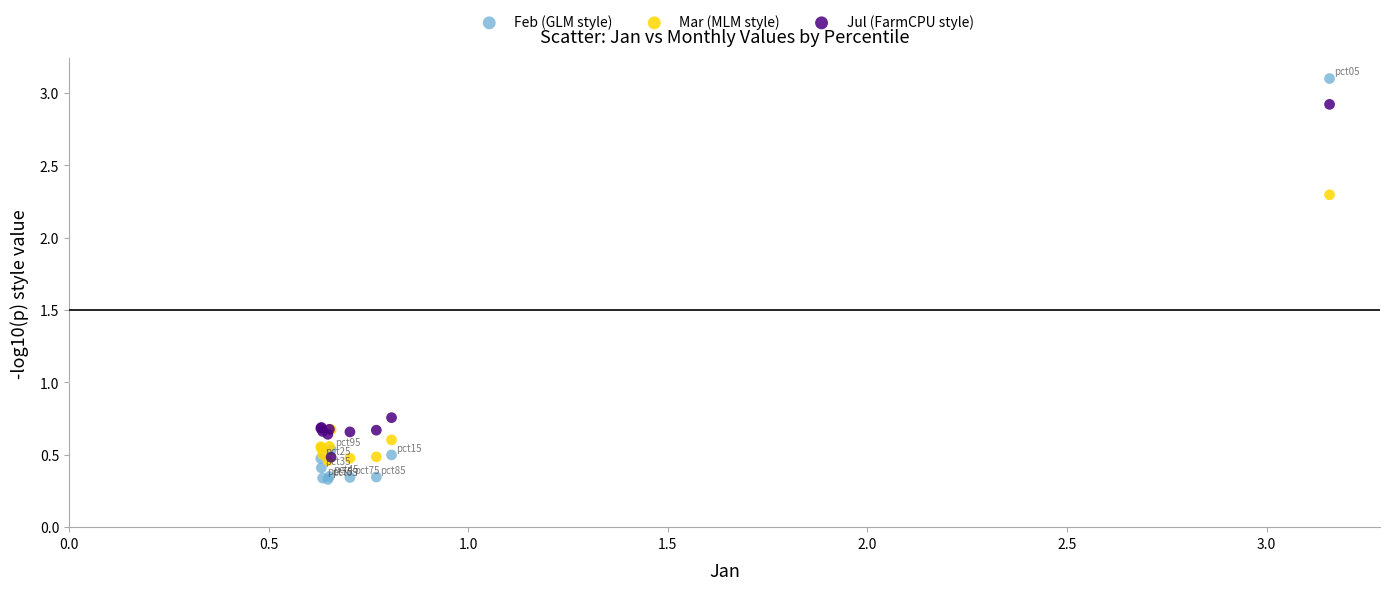

Which series has the largest Y range (max minus min)?

Feb (GLM style)